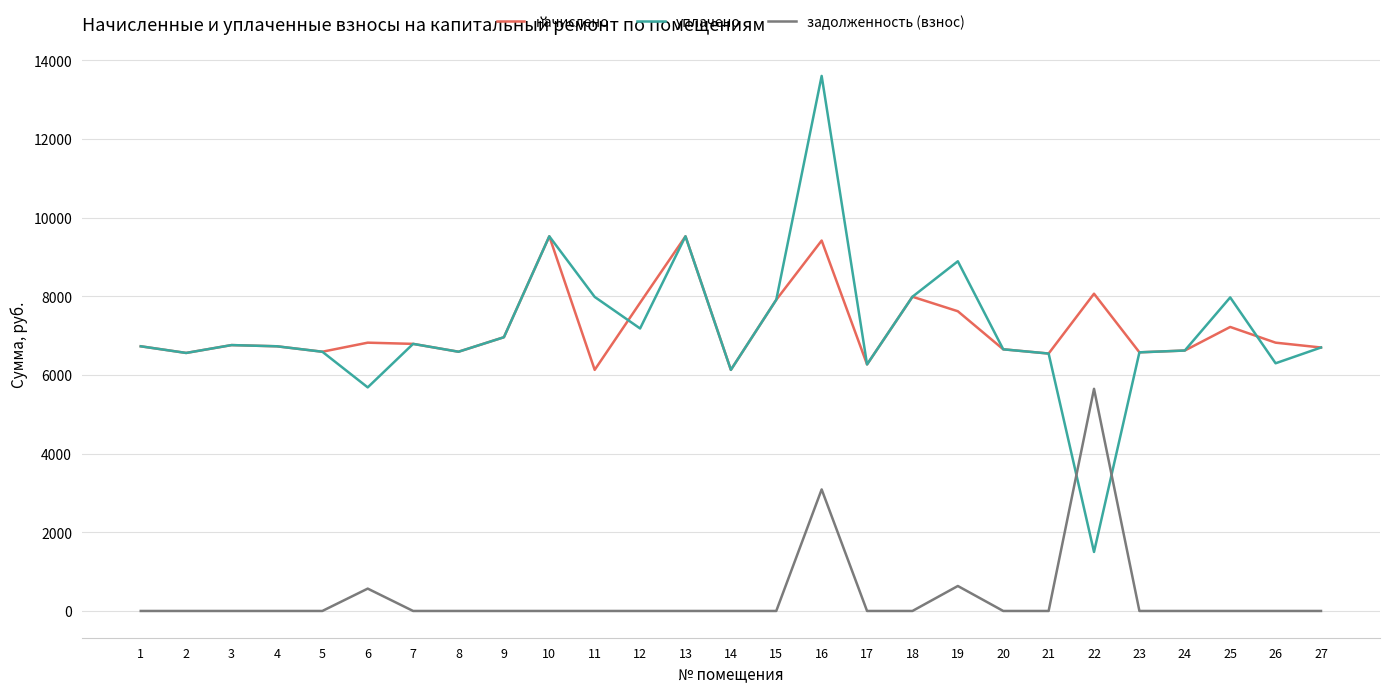

What is the lowest value of the начислено series?

6128.6